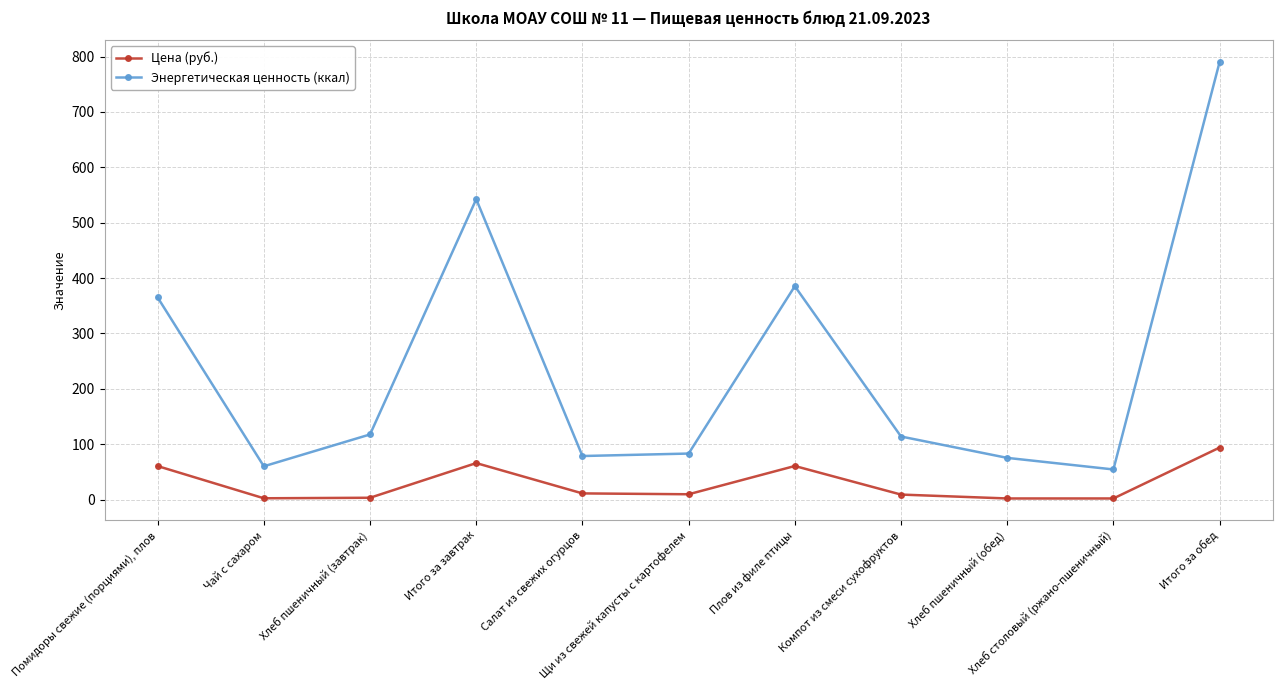

Rank the series by their average value, from lowest to highest.

Цена (руб.), Энергетическая ценность (ккал)